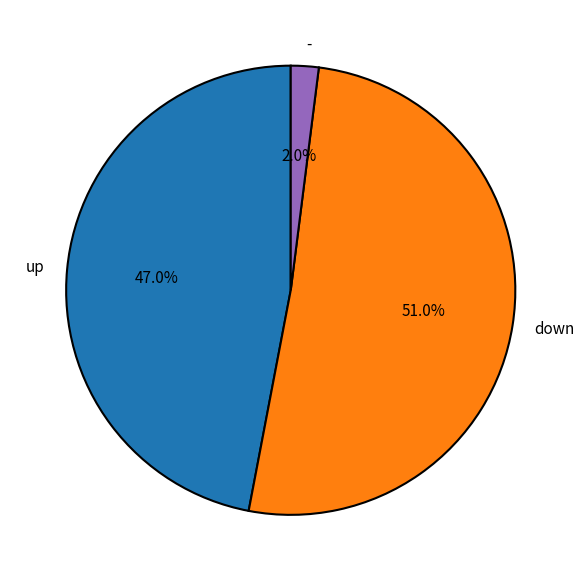

How many segments does this pie chart have?

3